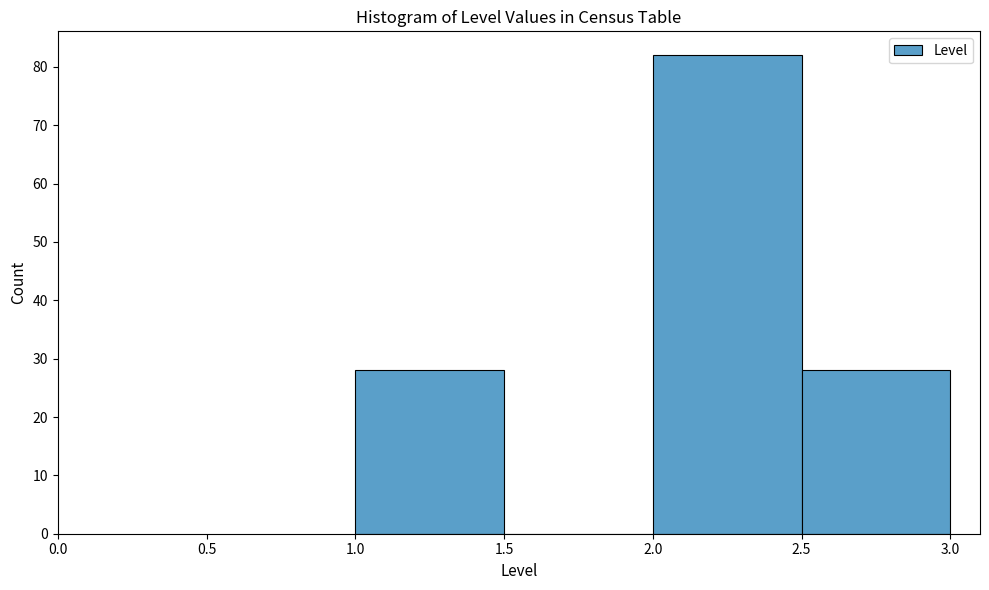

What is the height of the bar covering 2.0 to 2.5 on the x-axis? The values are not printed on the chart, so give them approximately, as read against the axis.

82